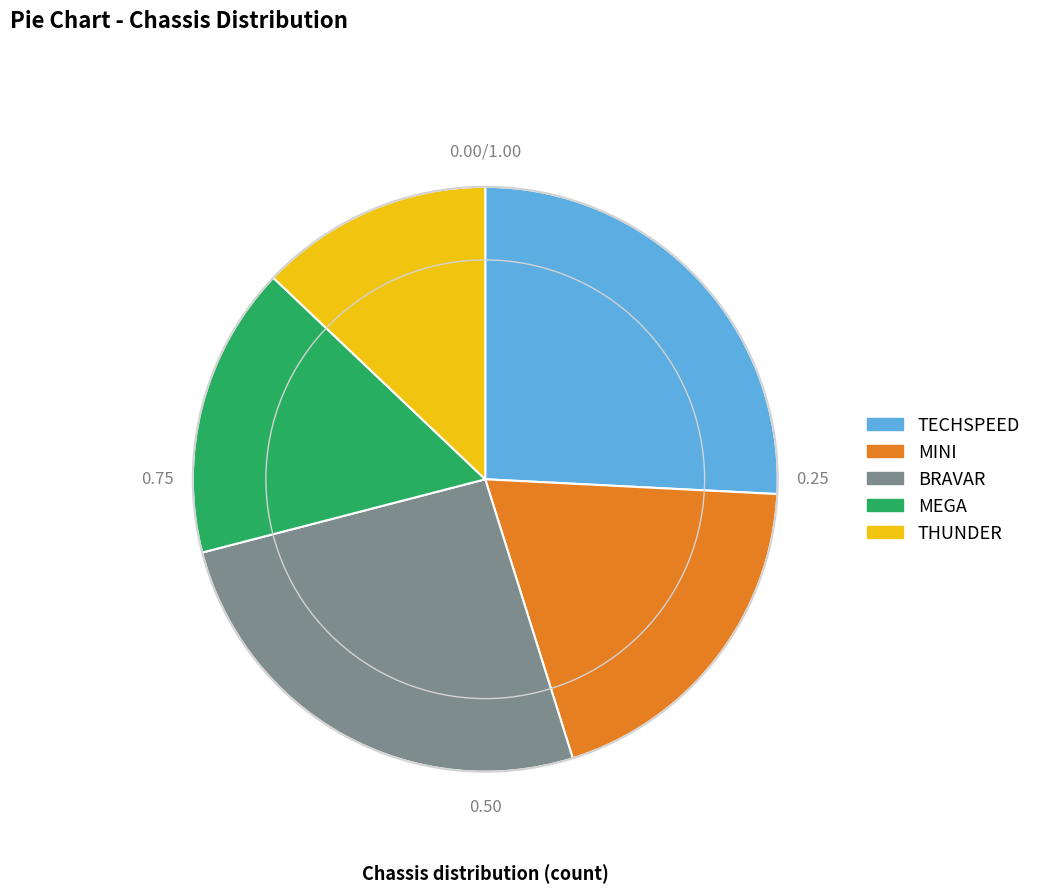

Is the sum of BRAVAR and TECHSPEED greater than half?

Yes